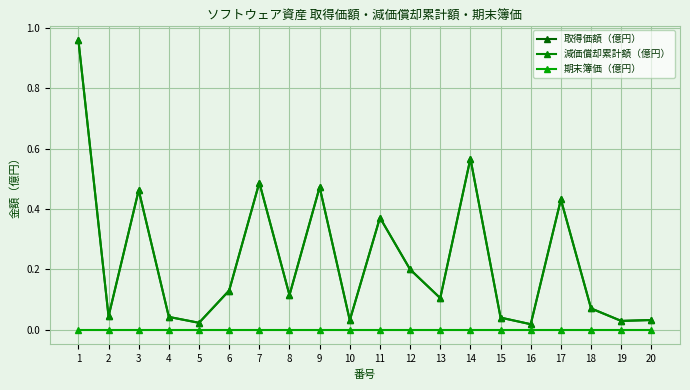

At which label is 減価償却累計額（億円） closest to 0?

16